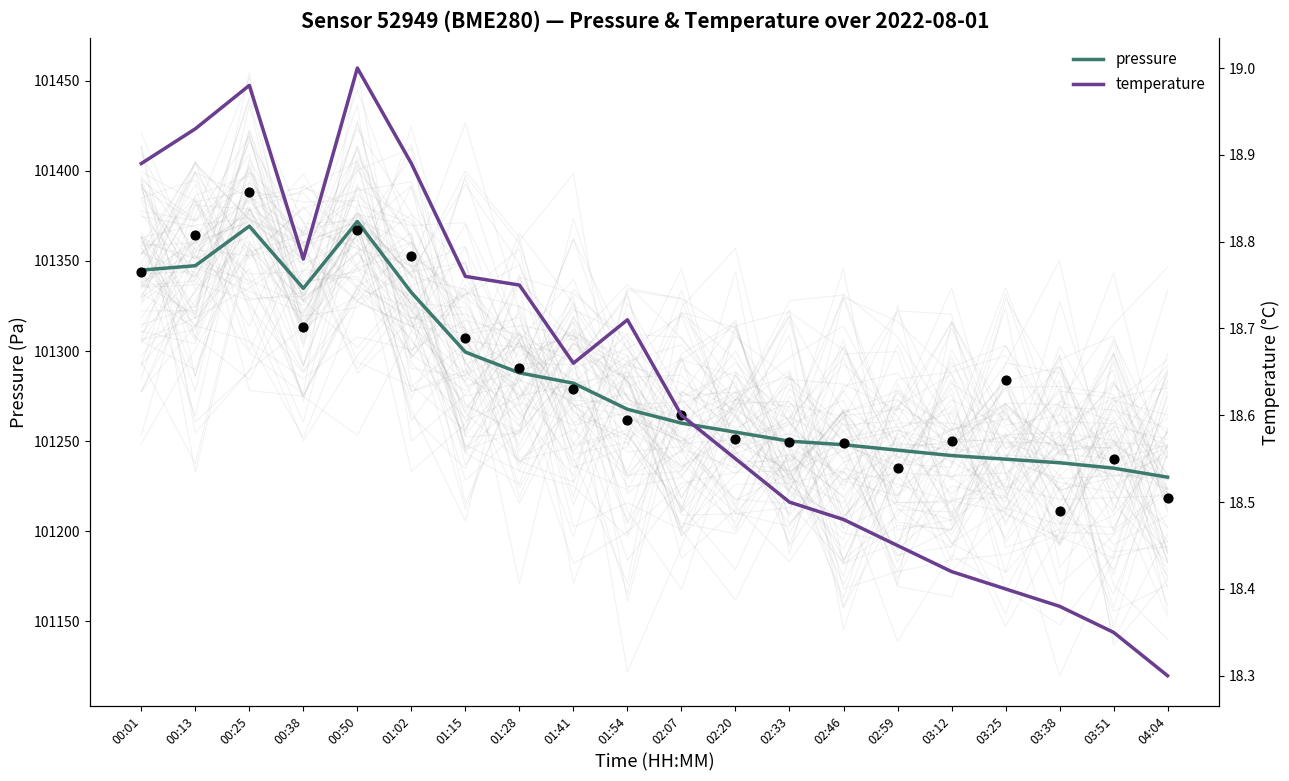

Which series contains the lowest Y value?

temperature